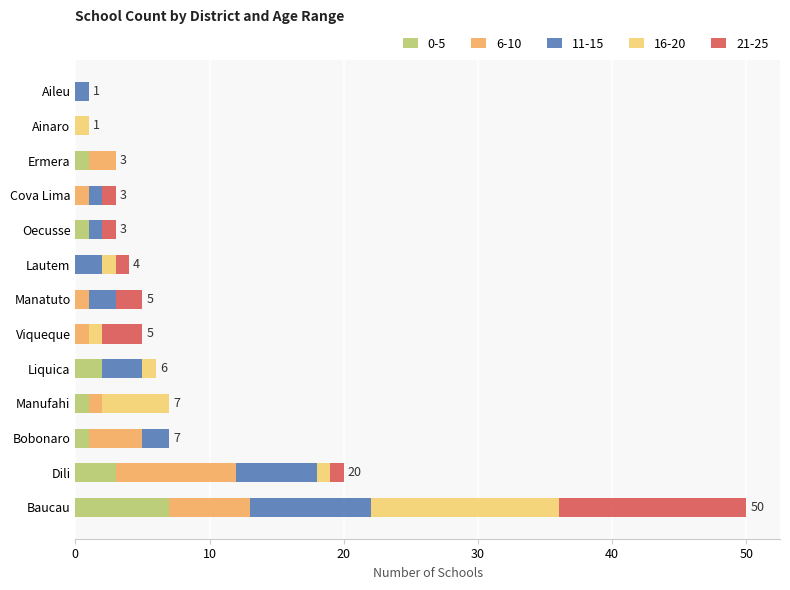

The 0-5 series shows -4 at Manatuto. True or false?

False